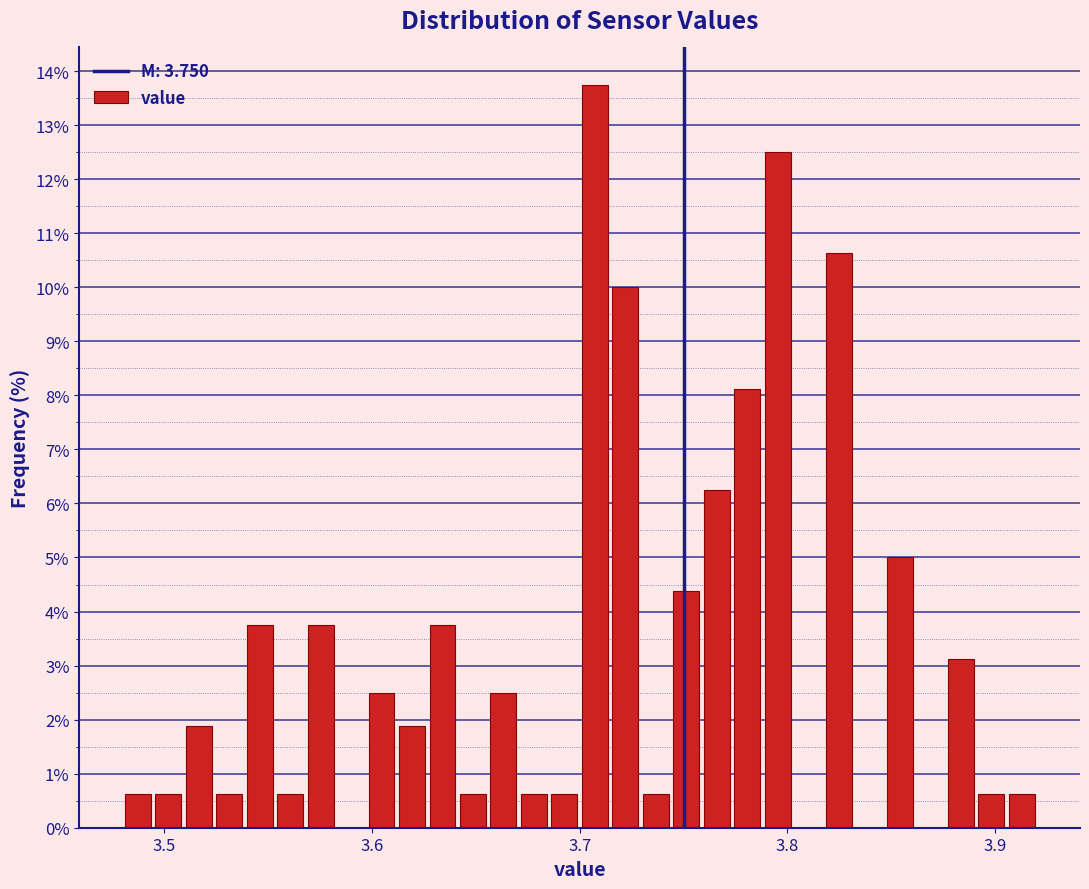

Read against the x-axis, roughly where is the centre of the tallest bar?

3.71